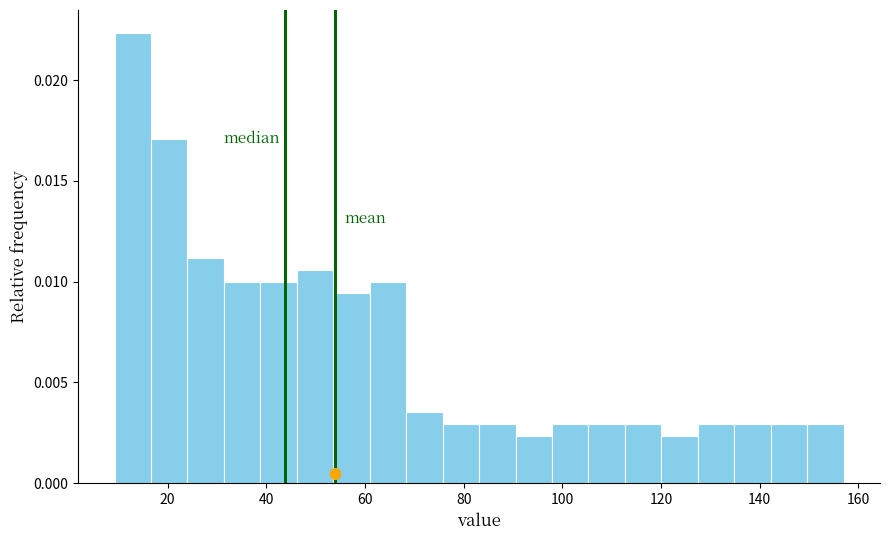

Read against the x-axis, roughly where is the centre of the tallest bar?

12